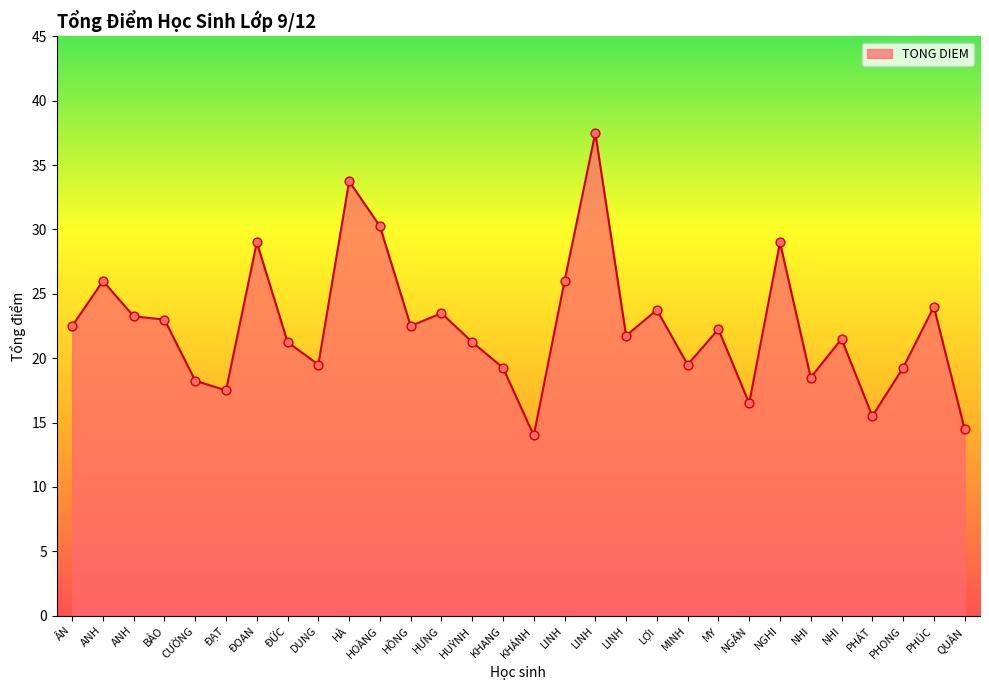

Which has a higher value, PHÁT or HOÀNG?

HOÀNG